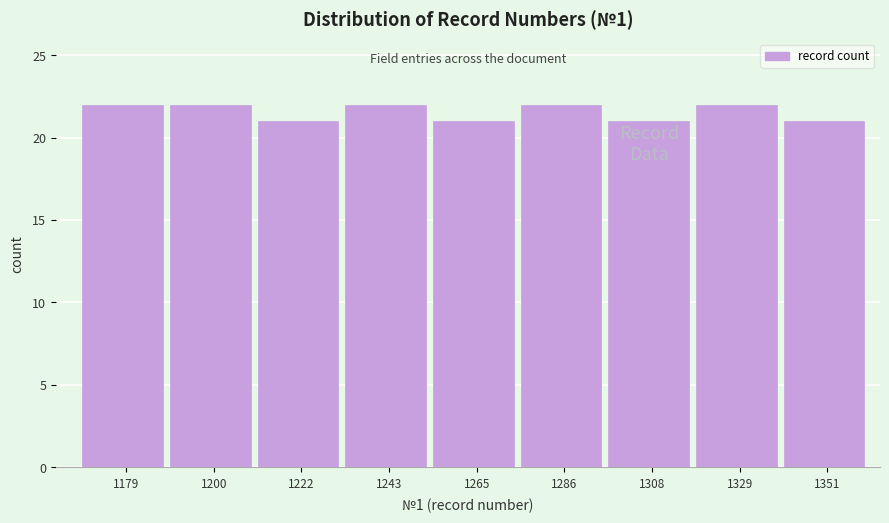

Reading left to right, what are all the values shown in this chart?

22	22	21	22	21	22	21	22	21